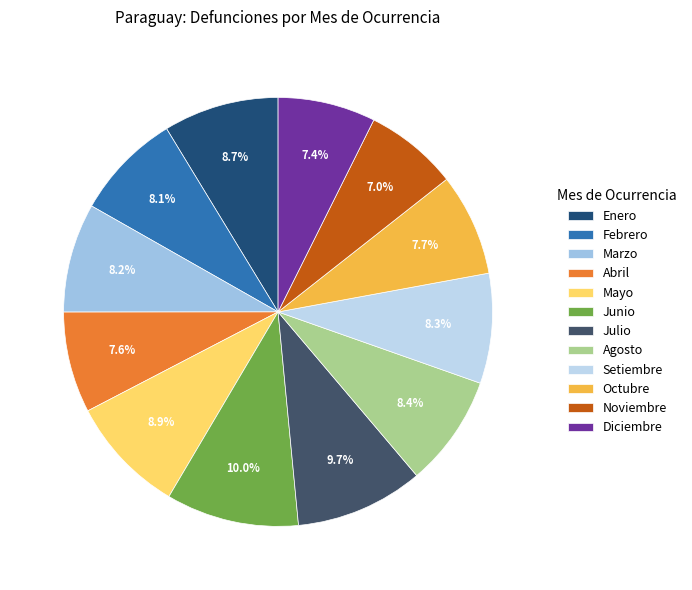

To the nearest percent, what portion does Febrero represent?

8%